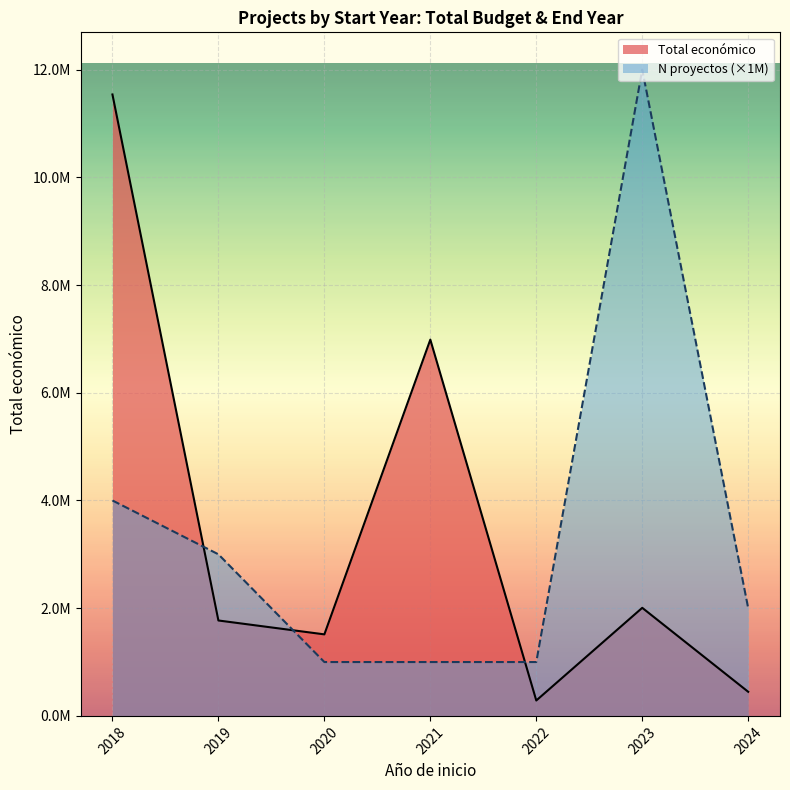

The value of Total económico at 2018 is 29279. True or false?

False